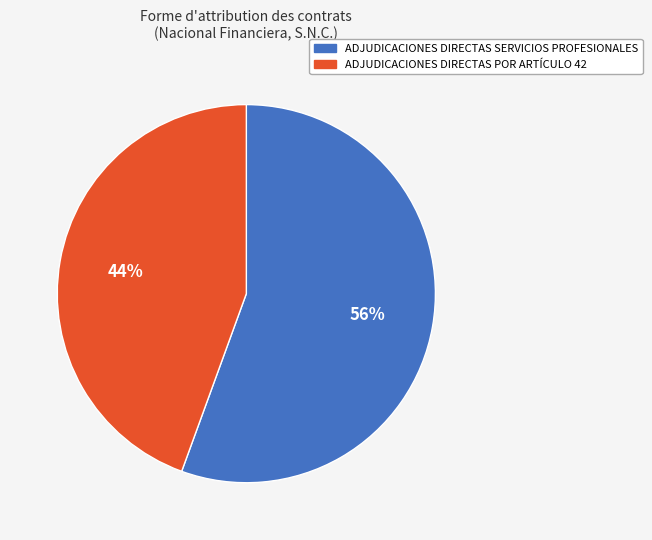

The ADJUDICACIONES DIRECTAS SERVICIOS PROFESIONALES slice represents 61% of the pie. True or false?

False